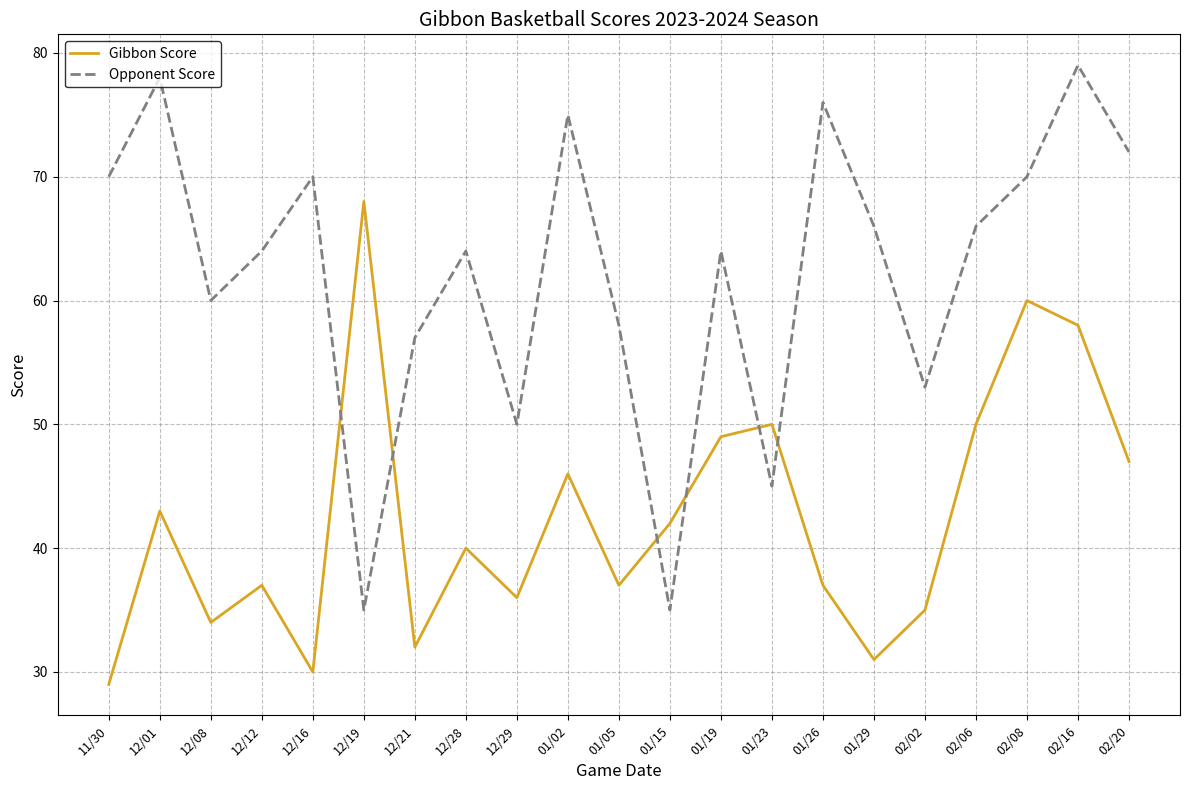

List the series in order of their peak value, lowest first.

Gibbon Score, Opponent Score